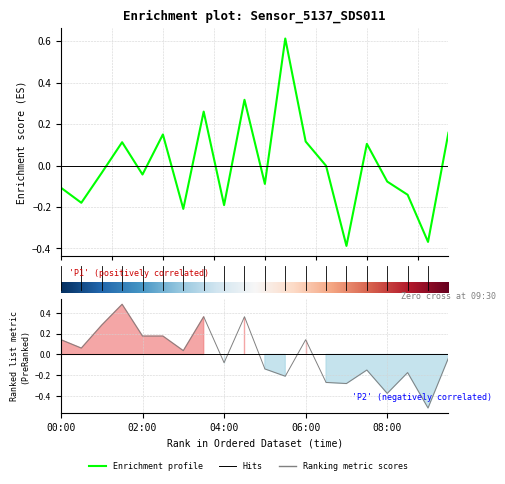

True or false: P1 has more than 2 interior local peaks.

True